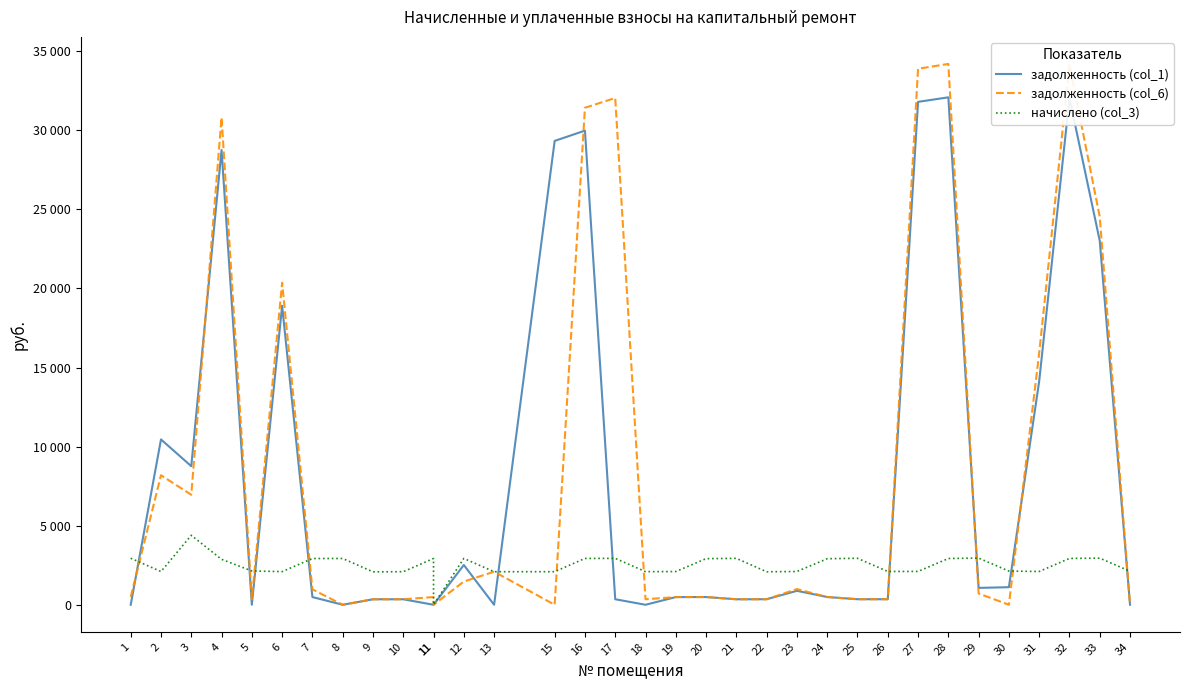

At which category is the sum across all series the highest?

28